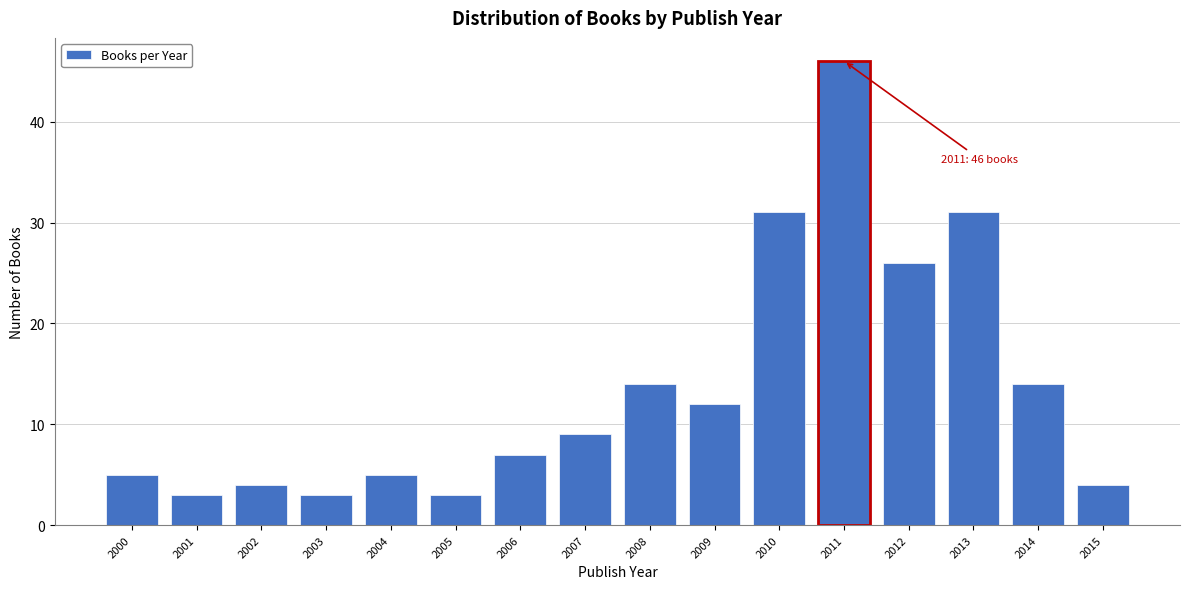

Reading right to left, list all the values displayed in this chart.

2015=4	2014=14	2013=31	2012=26	2011=46	2010=31	2009=12	2008=14	2007=9	2006=7	2005=3	2004=5	2003=3	2002=4	2001=3	2000=5